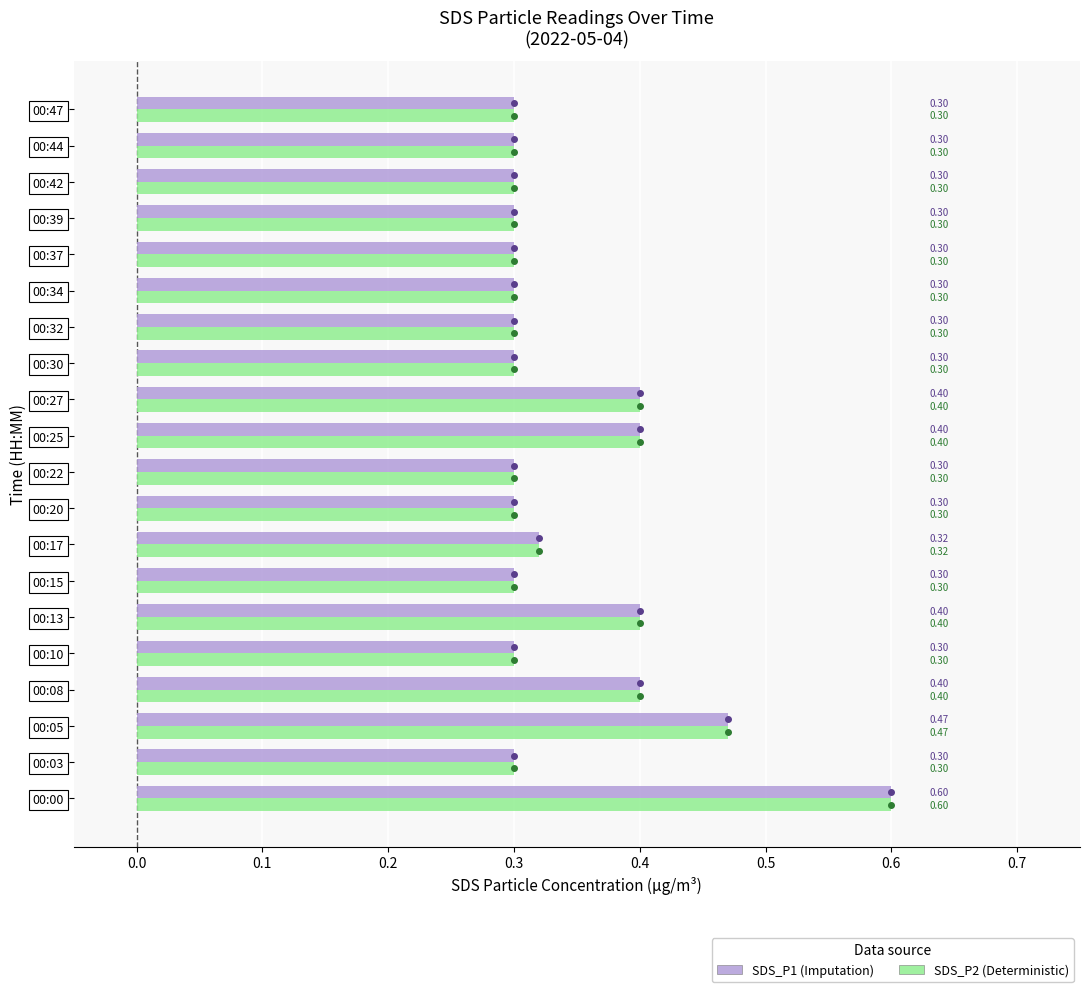

What is the total value across all series at 00:27?

0.8